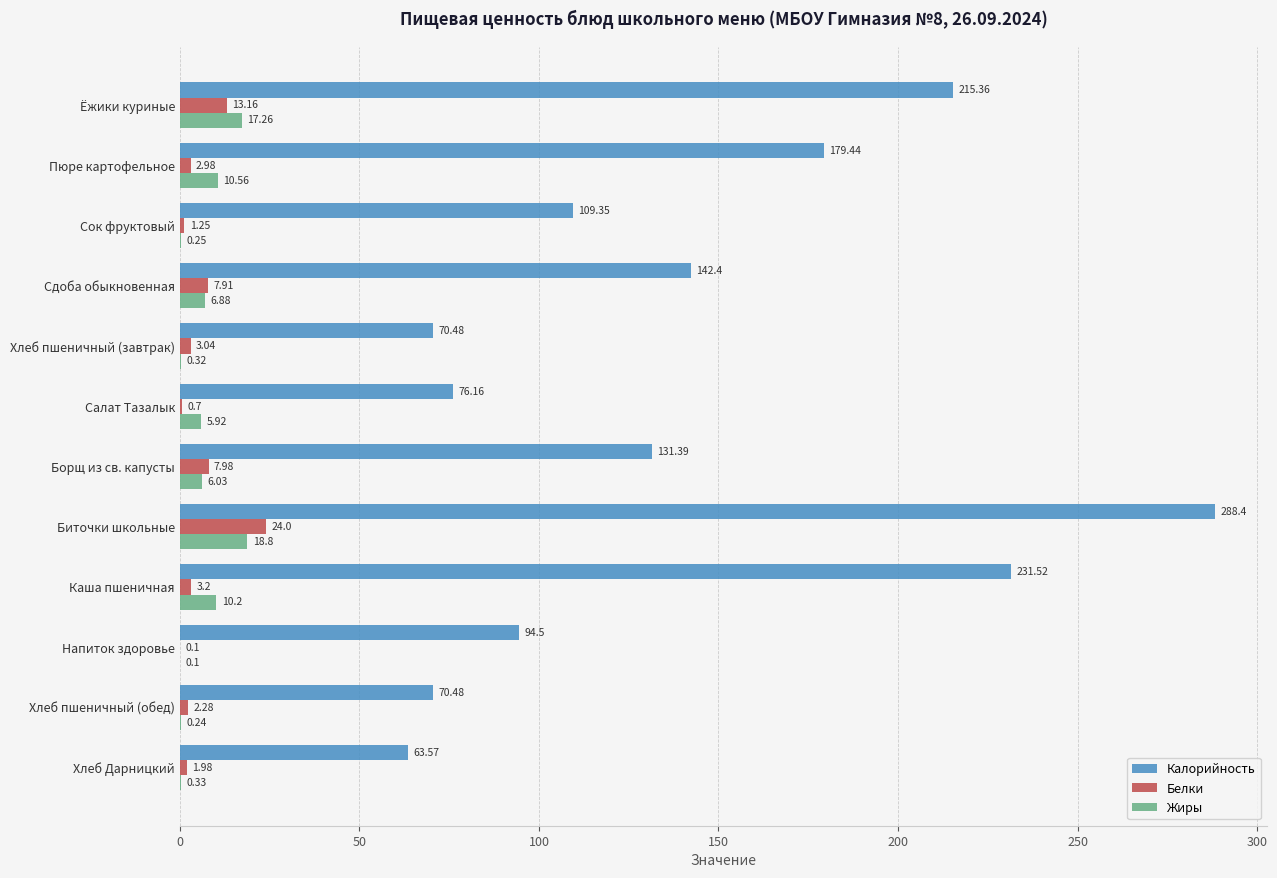

Where is Белки nearest to the value 12?

Ёжики куриные